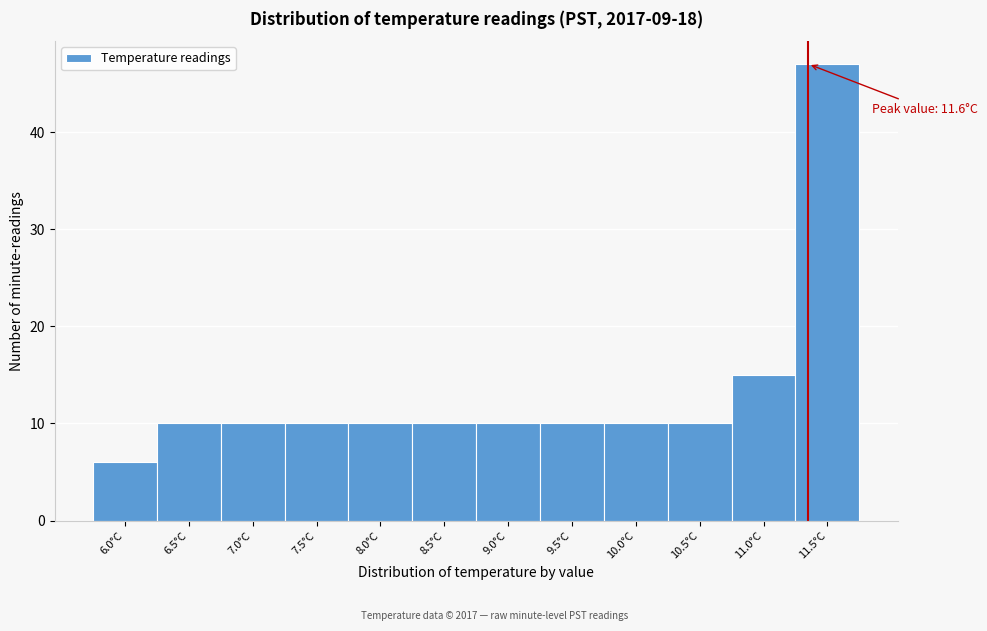

Reading right to left, what are all the values shown in this chart?

11.5°C=47	11.0°C=15	10.5°C=10	10.0°C=10	9.5°C=10	9.0°C=10	8.5°C=10	8.0°C=10	7.5°C=10	7.0°C=10	6.5°C=10	6.0°C=6